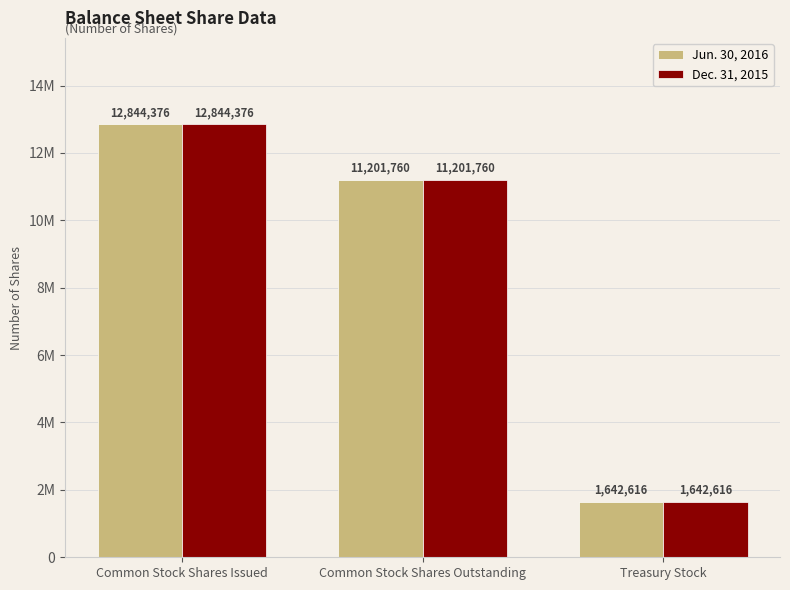

What are all the series names shown in the legend?

Jun. 30, 2016, Dec. 31, 2015